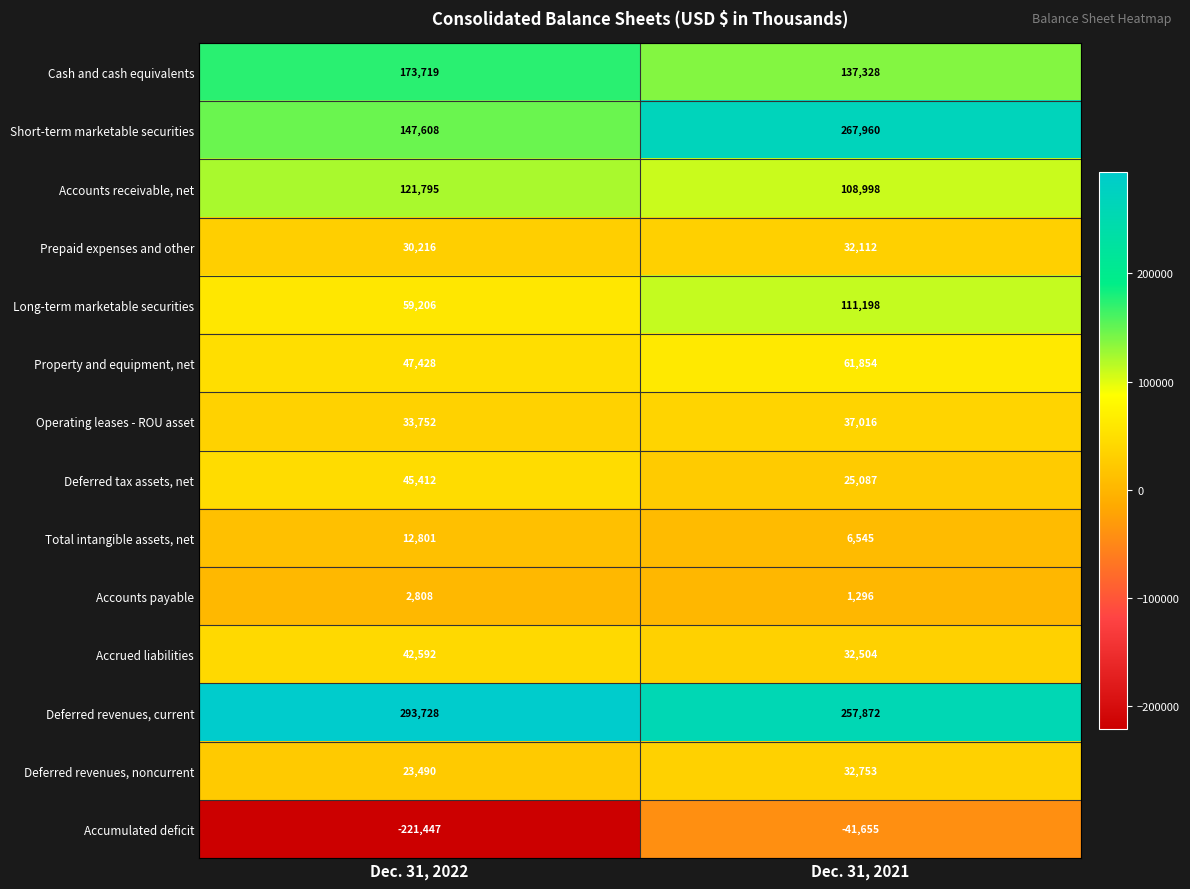

How many data points does each series have?

2